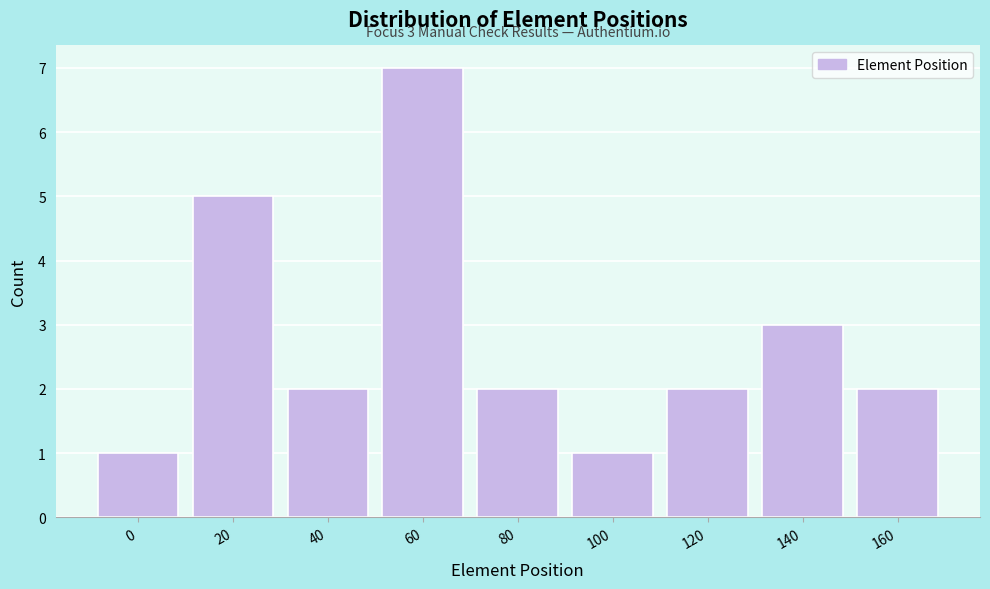

Reading right to left, list all the values displayed in this chart.

2	3	2	1	2	7	2	5	1